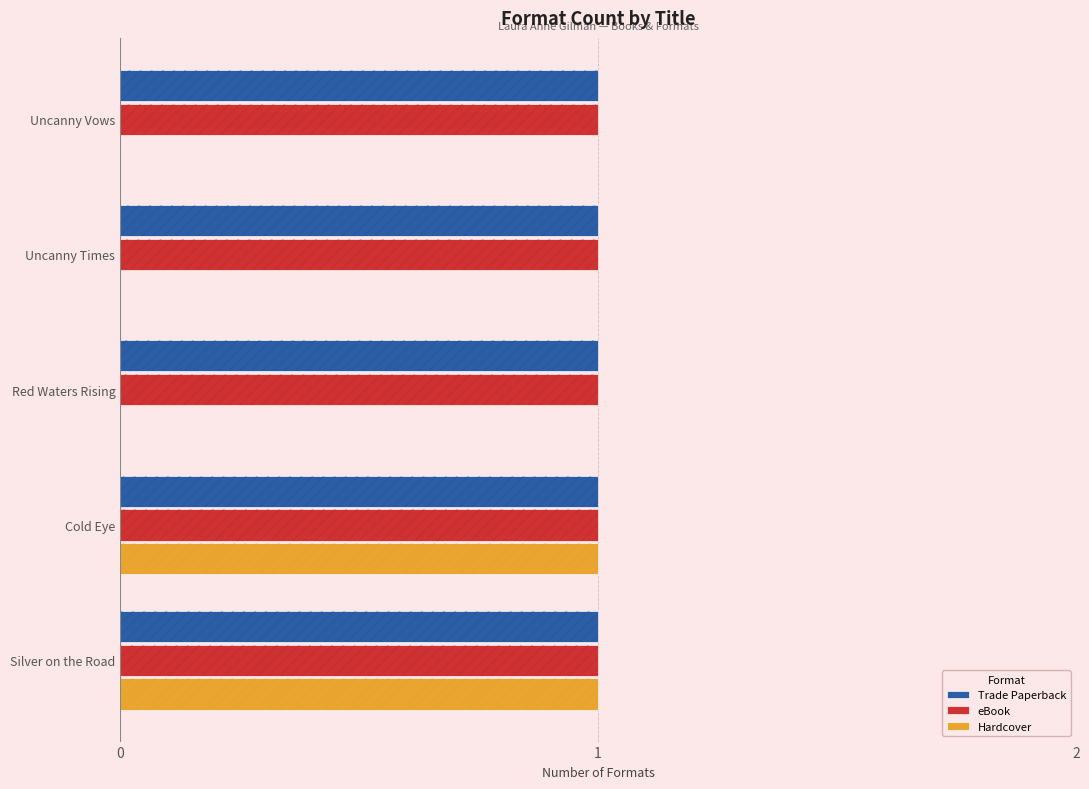

How many data points does each series have?

5